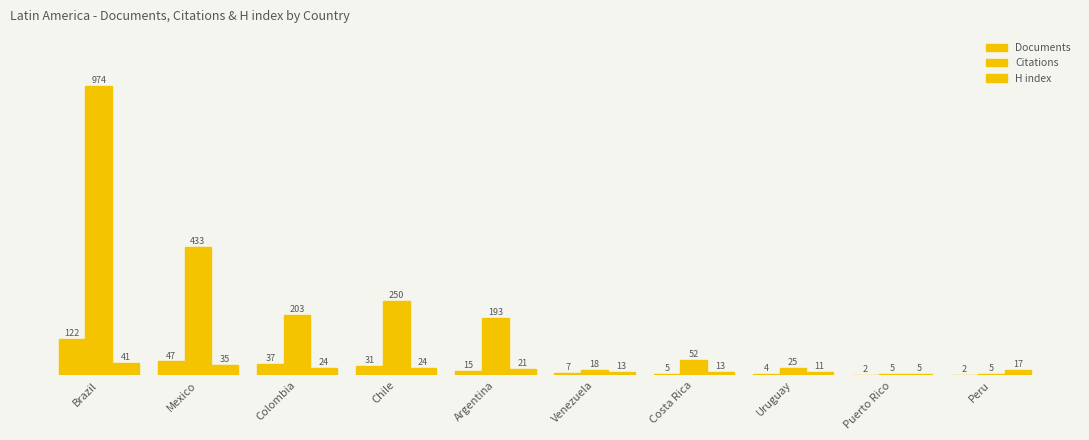

How many categories are shown in the chart?

10